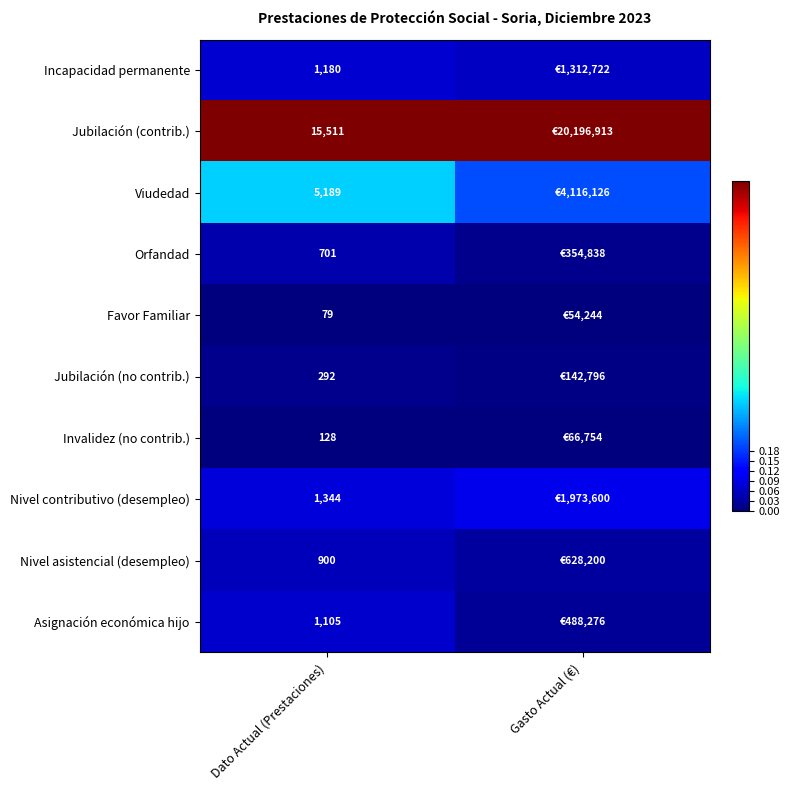

At Dato Actual (Prestaciones), list the series in order from largest to smallest.

Jubilación (contrib.), Viudedad, Nivel contributivo (desempleo), Incapacidad permanente, Asignación económica hijo, Nivel asistencial (desempleo), Orfandad, Jubilación (no contrib.), Invalidez (no contrib.), Favor Familiar